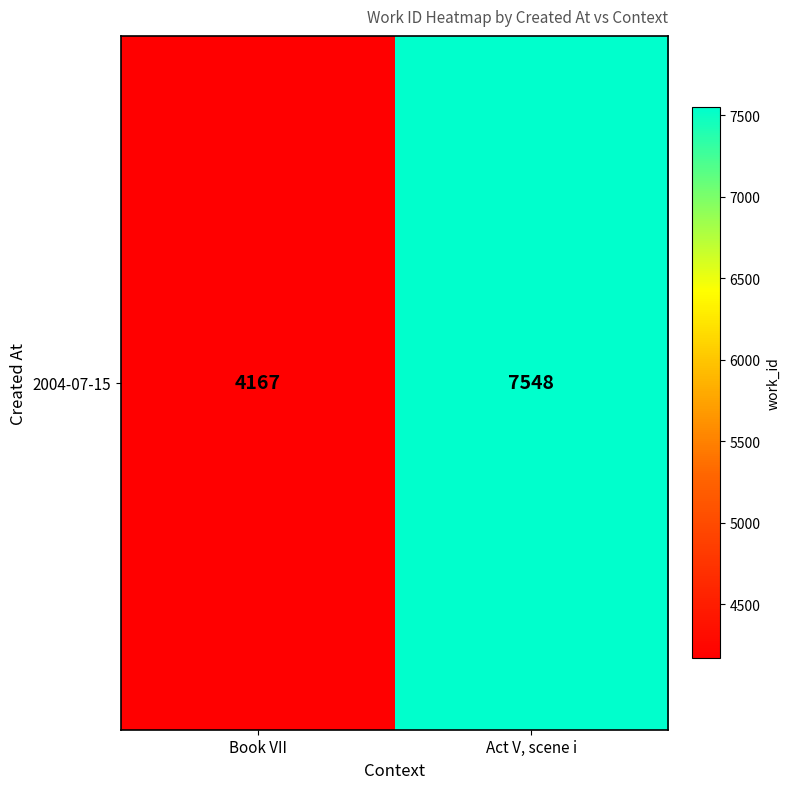

List the labels in order of value, smallest first.

Book VII, Act V, scene i